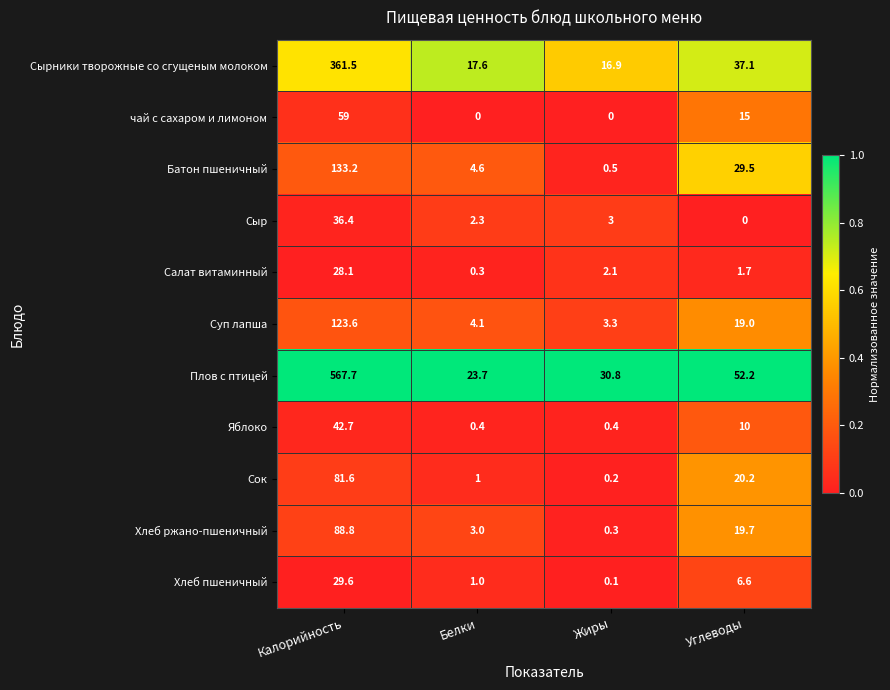

What is the spread (max minus min) of values at Жиры?

30.8